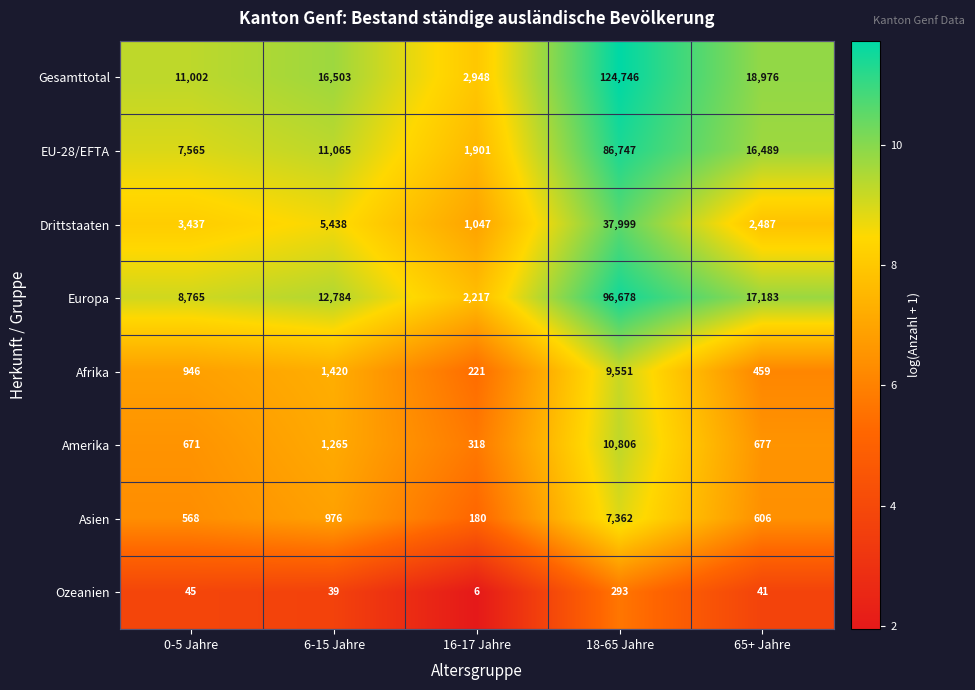

What is the sum of the EU-28/EFTA values at 6-15 Jahre and 16-17 Jahre?

12966